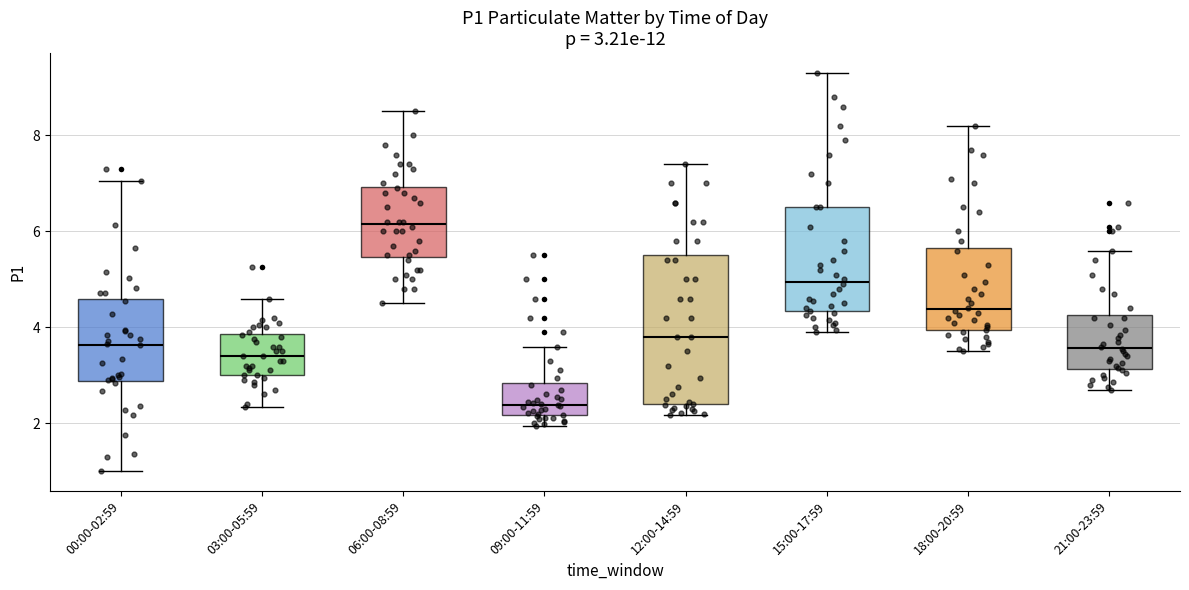

Comparing the boxes themselves (not the whiskers), which one is the tallest?

12:00-14:59